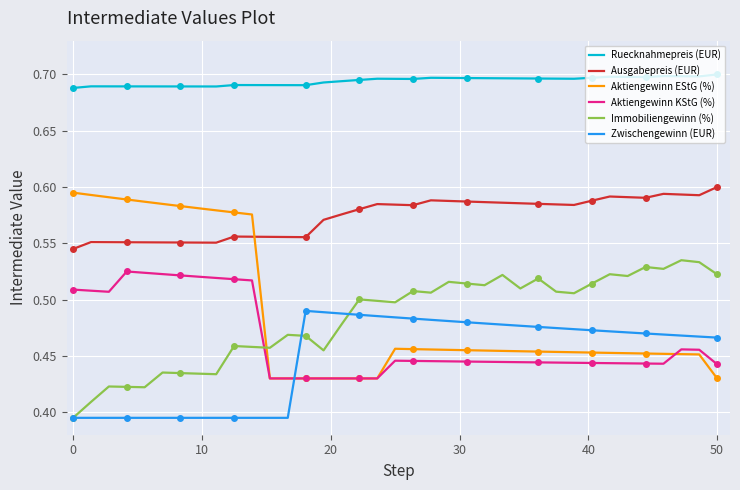

What are all the series names shown in the legend?

Ruecknahmepreis (EUR), Ausgabepreis (EUR), Aktiengewinn EStG (%), Aktiengewinn KStG (%), Immobiliengewinn (%), Zwischengewinn (EUR)